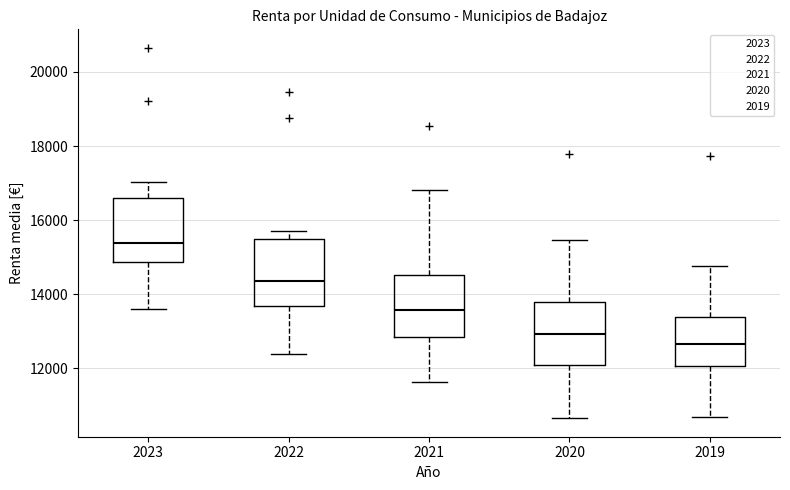

Where does the upper whisker of the box at x = 2021 end on the y-axis? The values are not printed on the chart, so give them approximately, as read against the axis.

16800